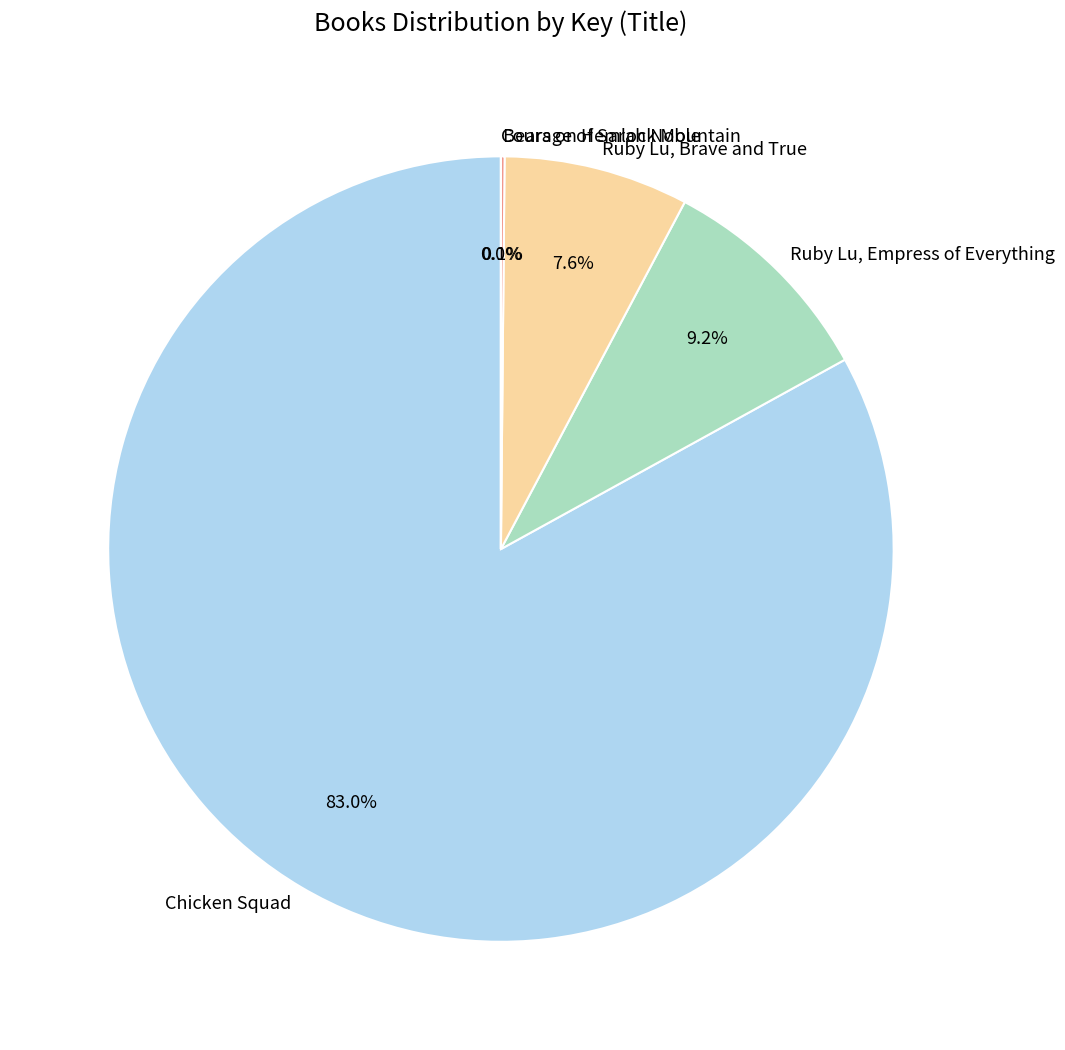

The Ruby Lu, Empress of Everything slice represents 15% of the pie. True or false?

False